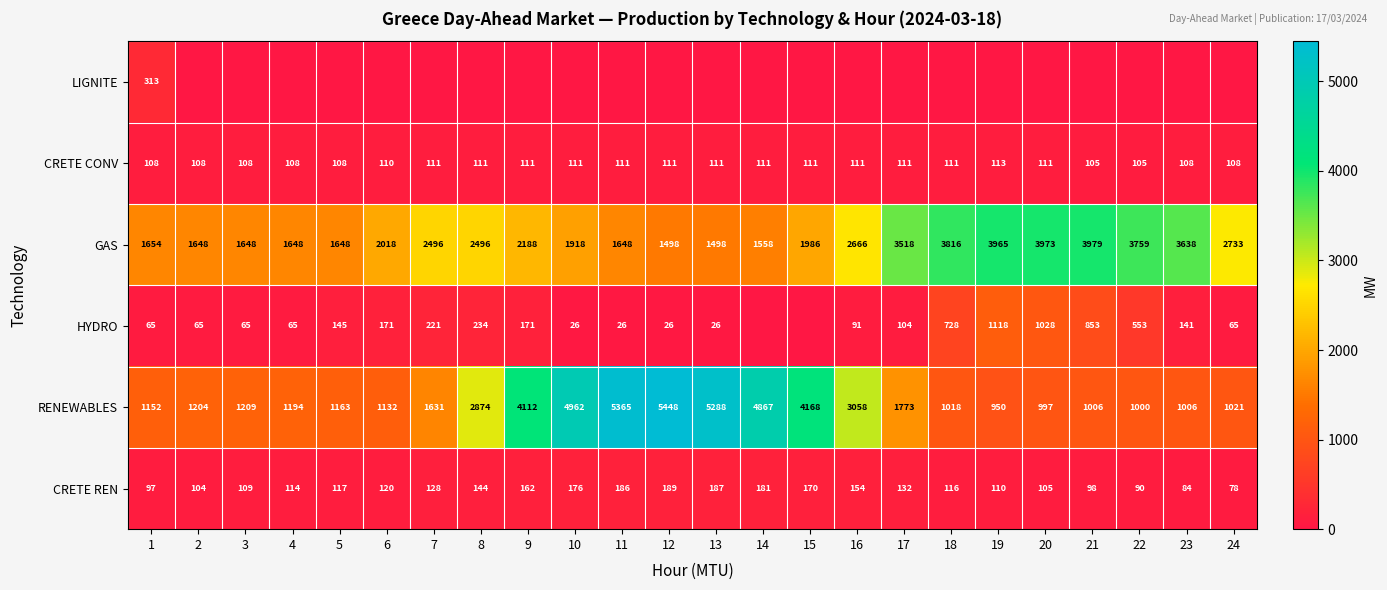

How many data points does each series have?

24